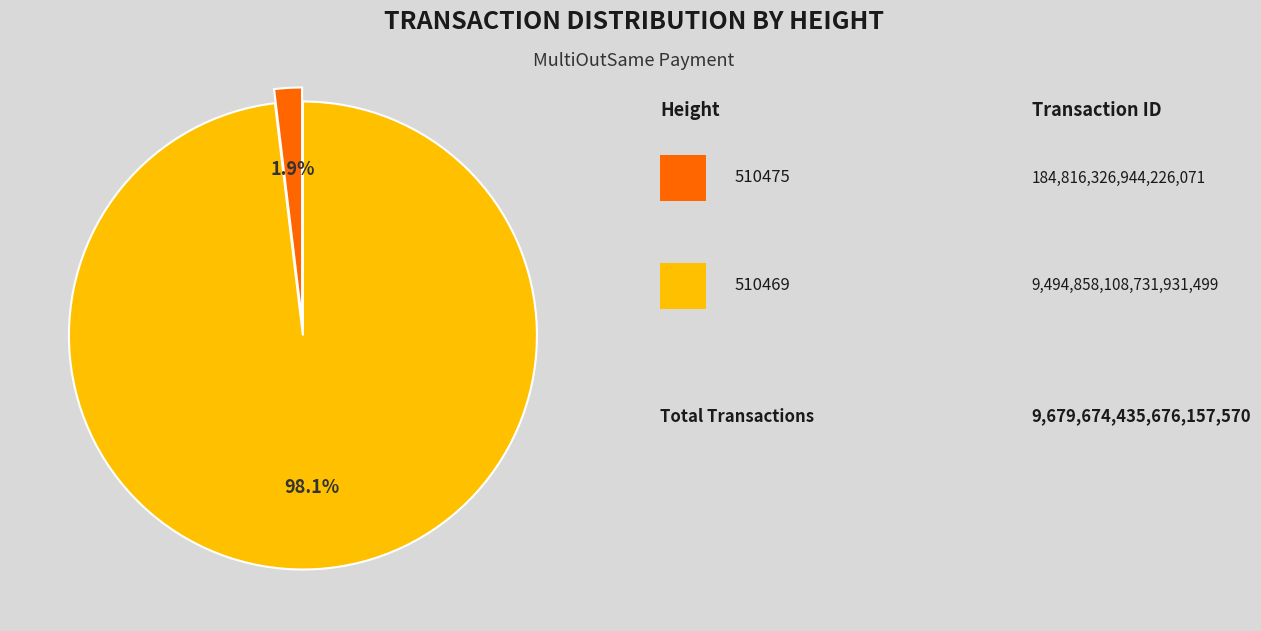

Is there any slice that represents more than half of the pie?

Yes